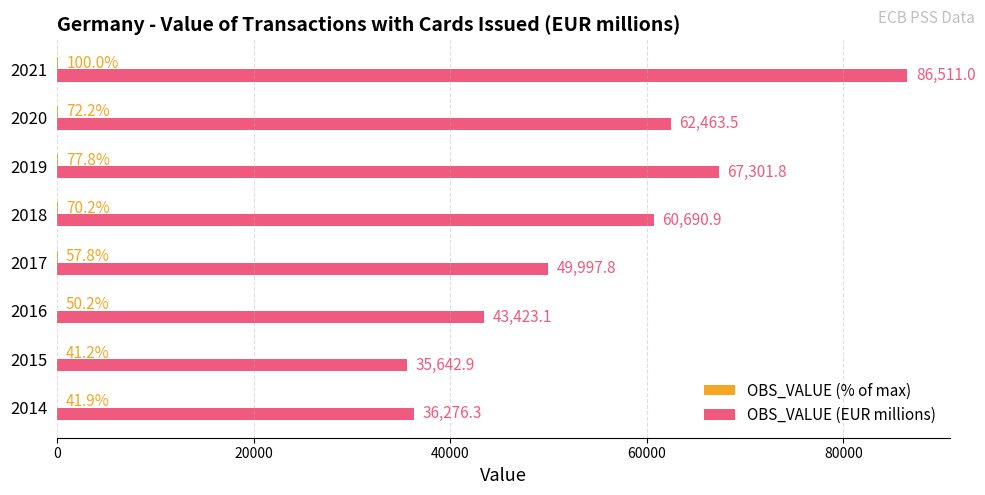

At which category is the sum across all series the highest?

2021